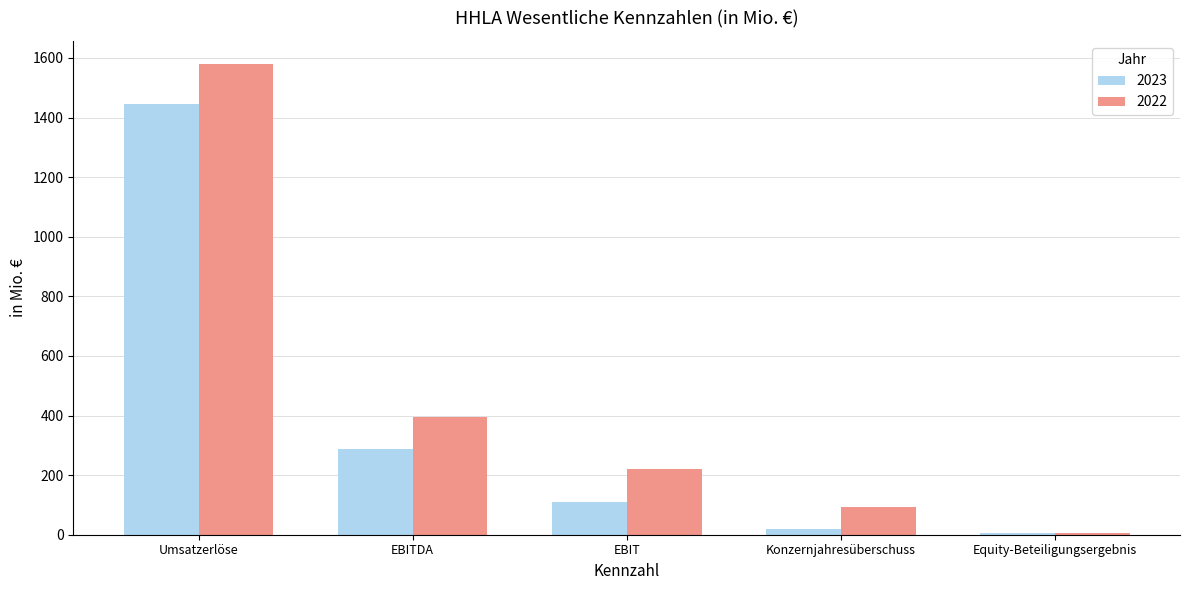

What value does the 2022 series have at EBITDA?

396.3